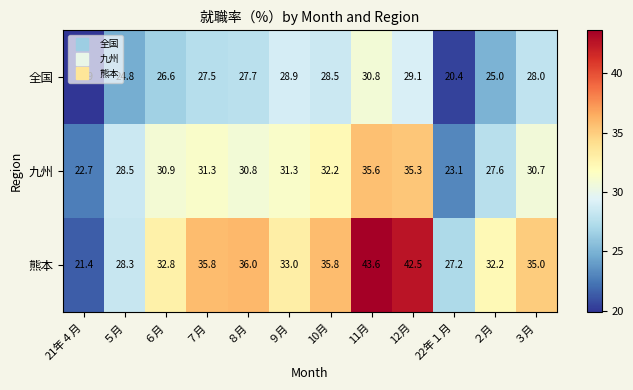

Is it true that 九州 equals 45.3 at ３月?

False